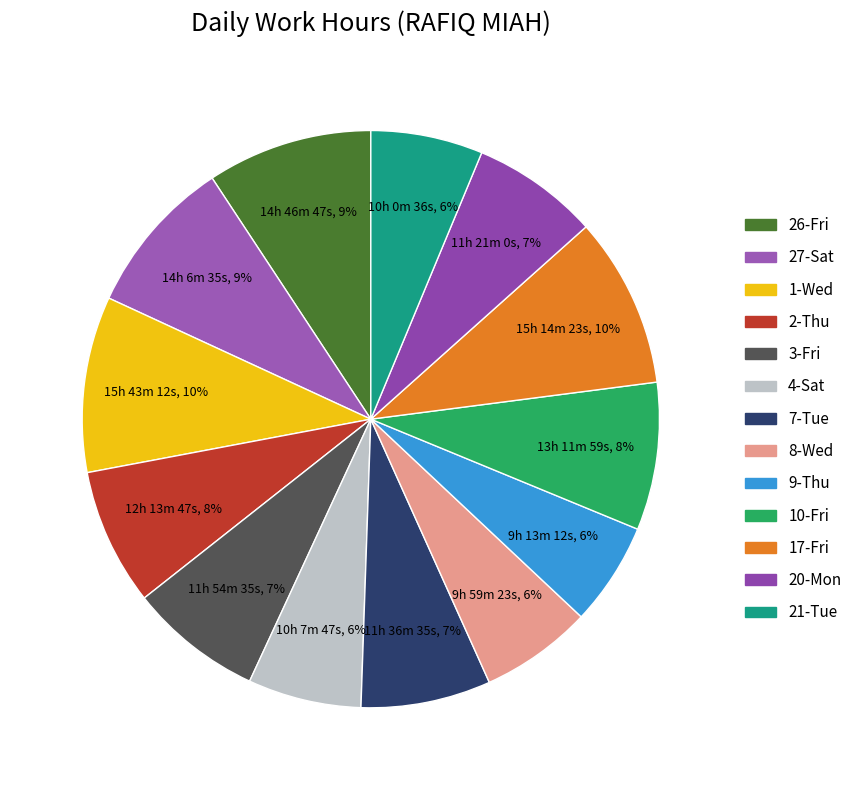

Does 7-Tue represent more than half of the total?

No